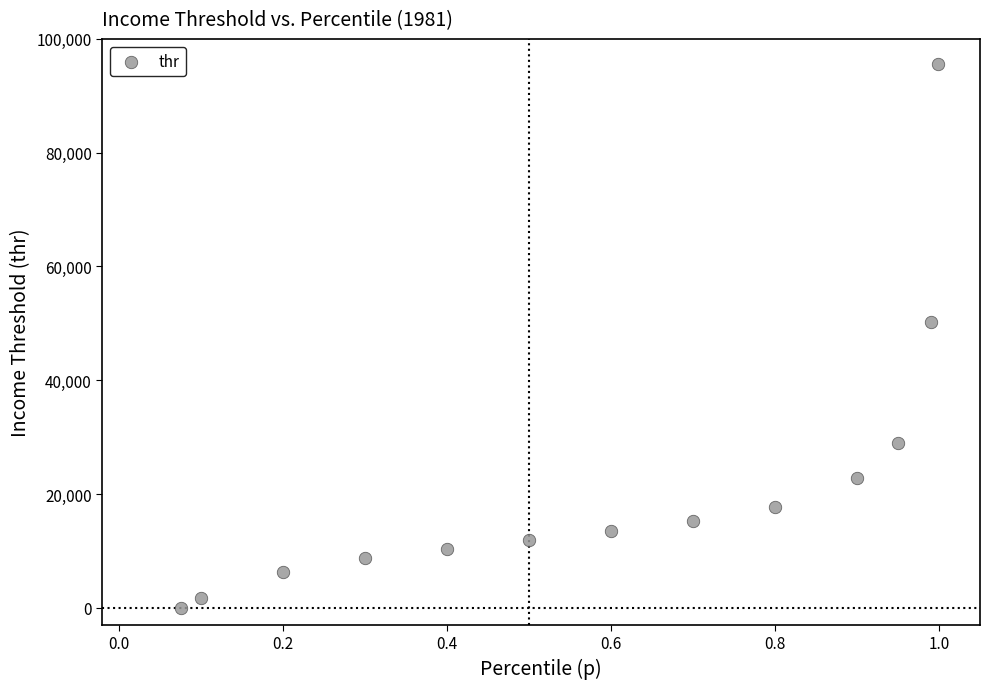

What is the range of X values (max minus min)?

0.9